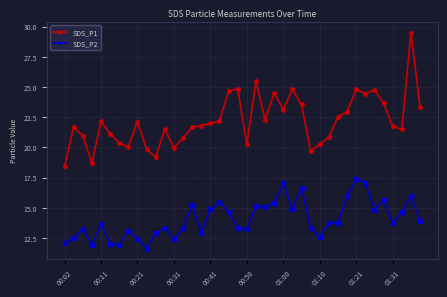

Which series has the widest spread of values?

SDS_P1